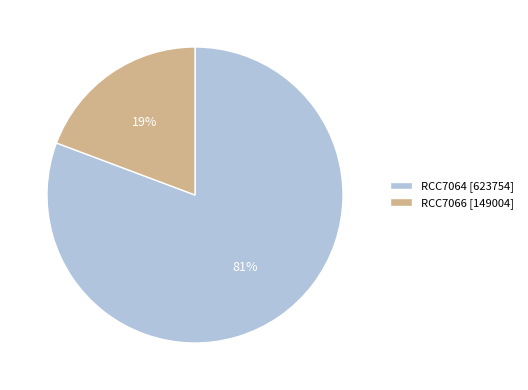

What is the largest slice in the pie chart?

RCC7064